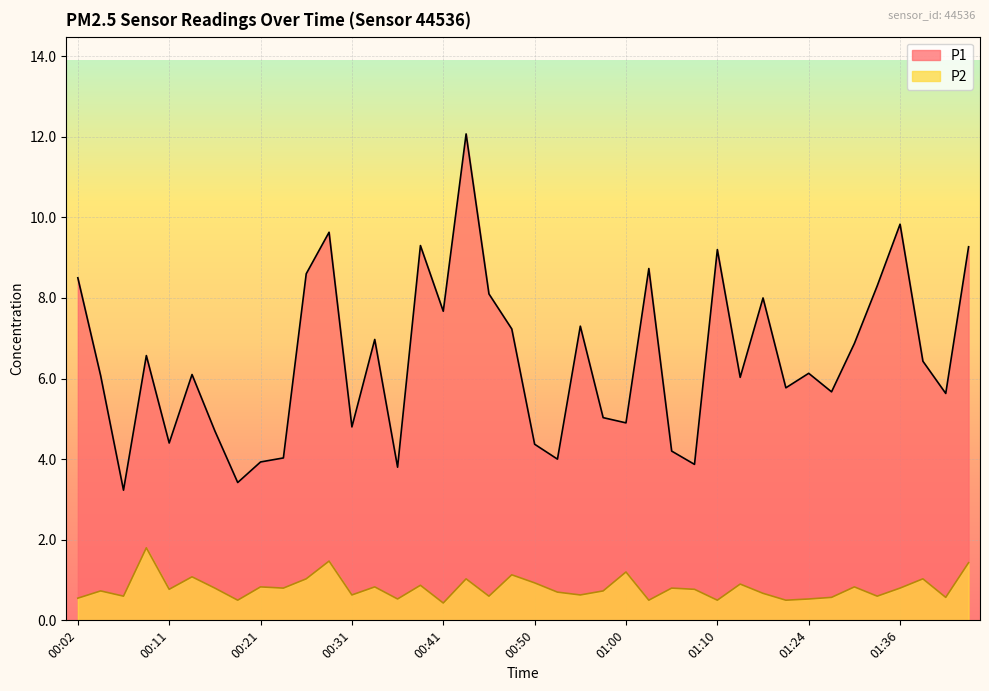

What is the difference between the highest and lowest values at 00:41?

7.2